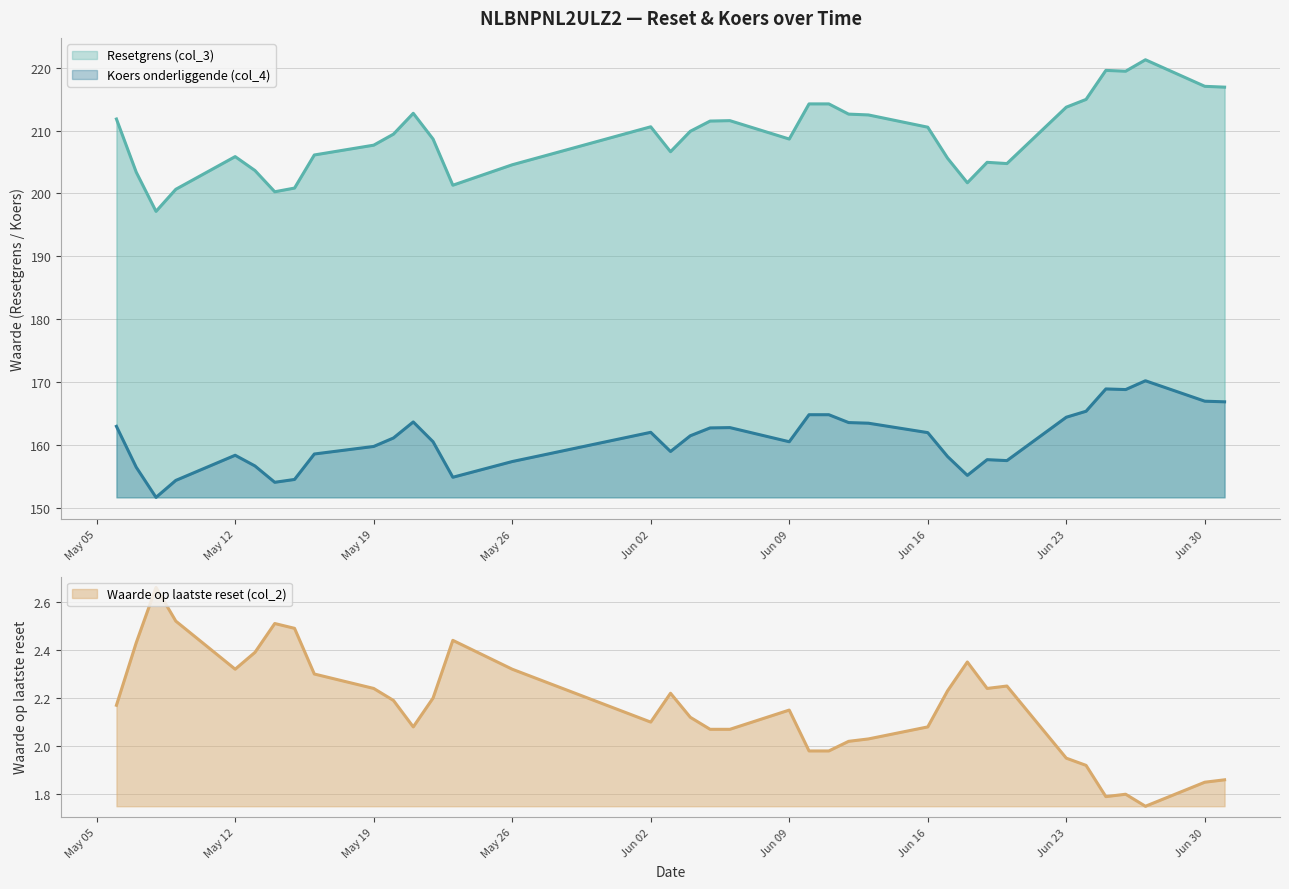

What is the difference between the col_2 values at 25 and 8?

0.2